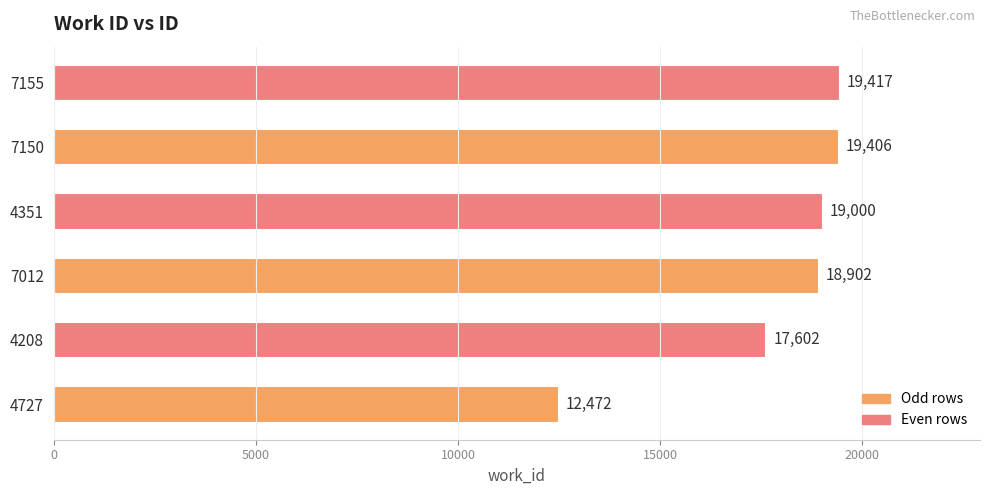

Is it true that the value at 4208 is 5694?

False